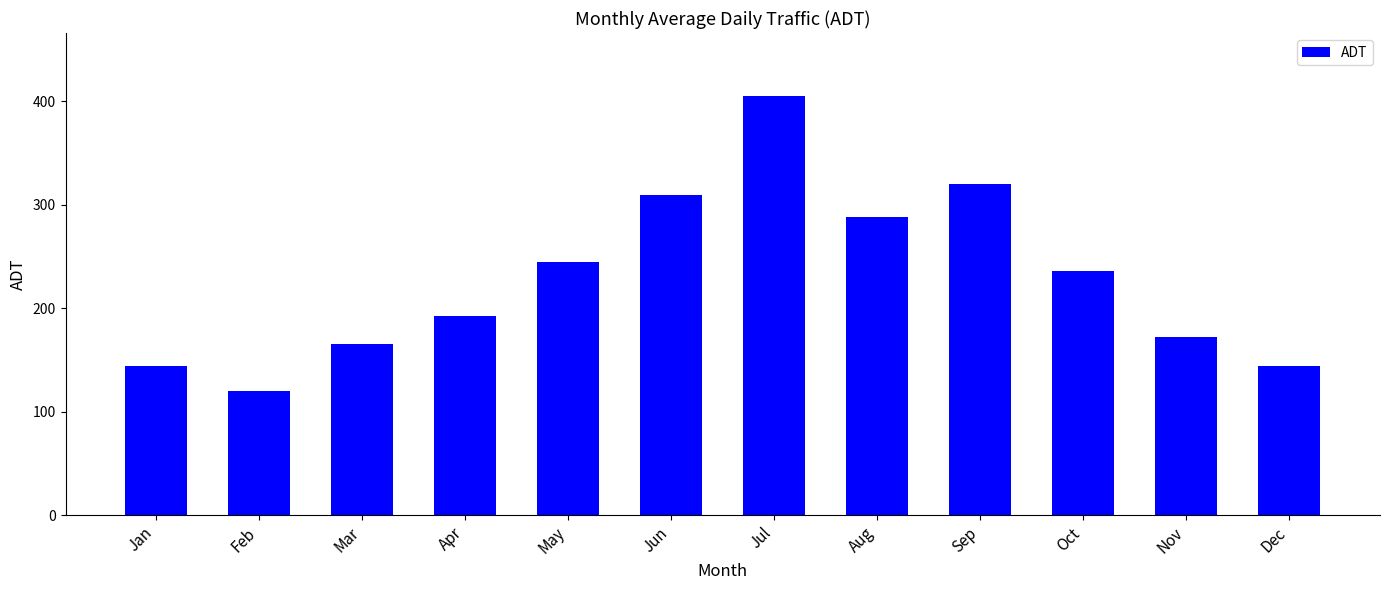

What is the value of the 8th bar from the left?

288.5